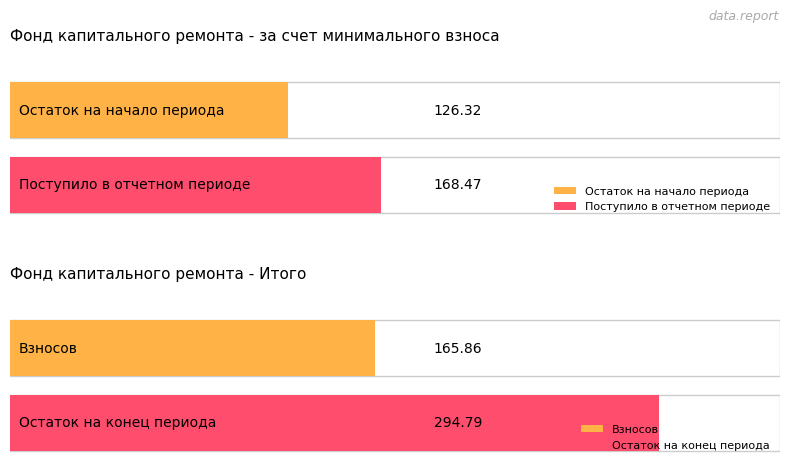

Count the number of data series in this chart.

4